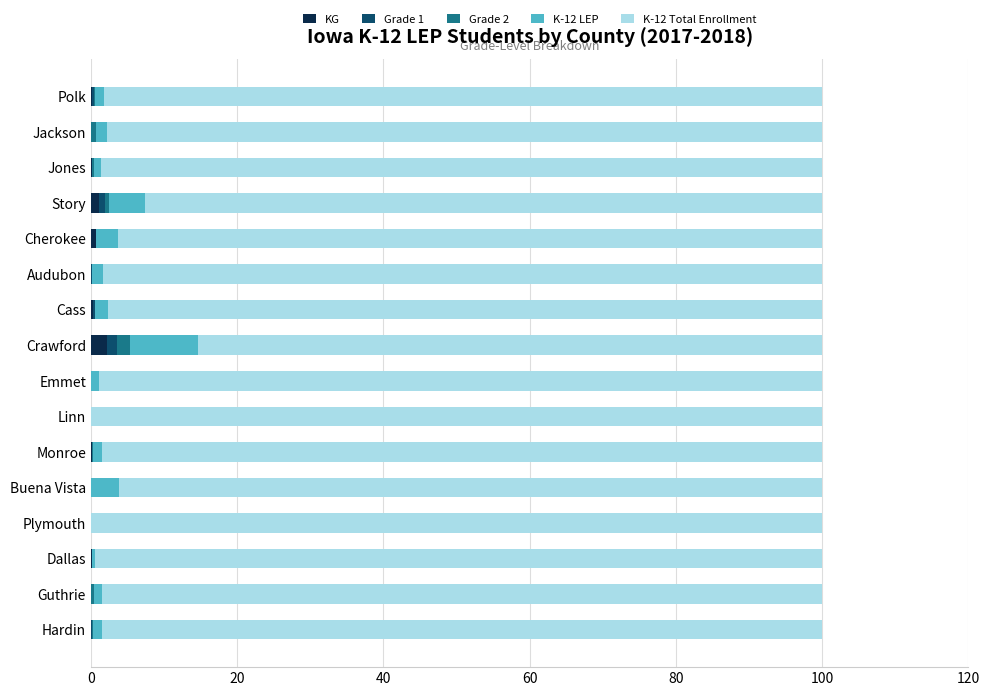

What is the sum of all KG values?

4.7